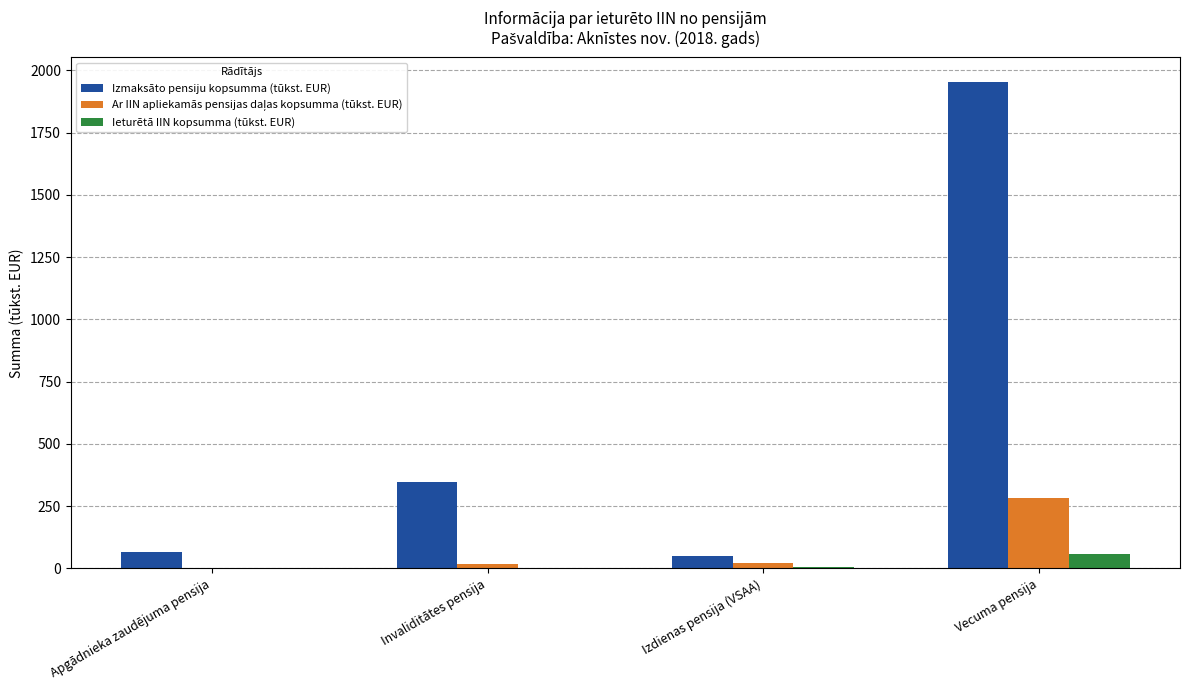

At which category is the sum across all series the highest?

Vecuma pensija